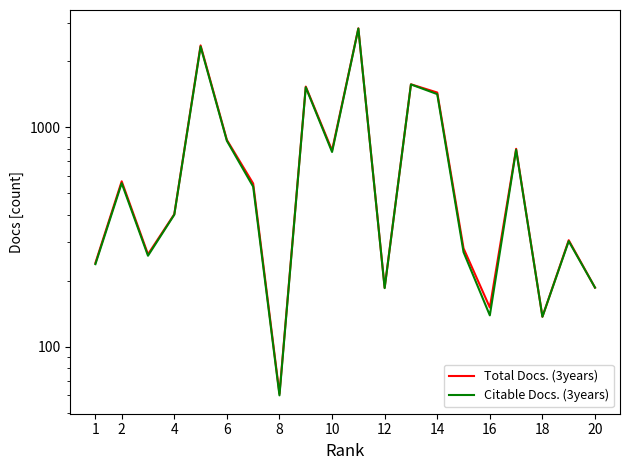

True or false: Citable Docs. (3years) and Total Docs. (3years) cross at least once.

False